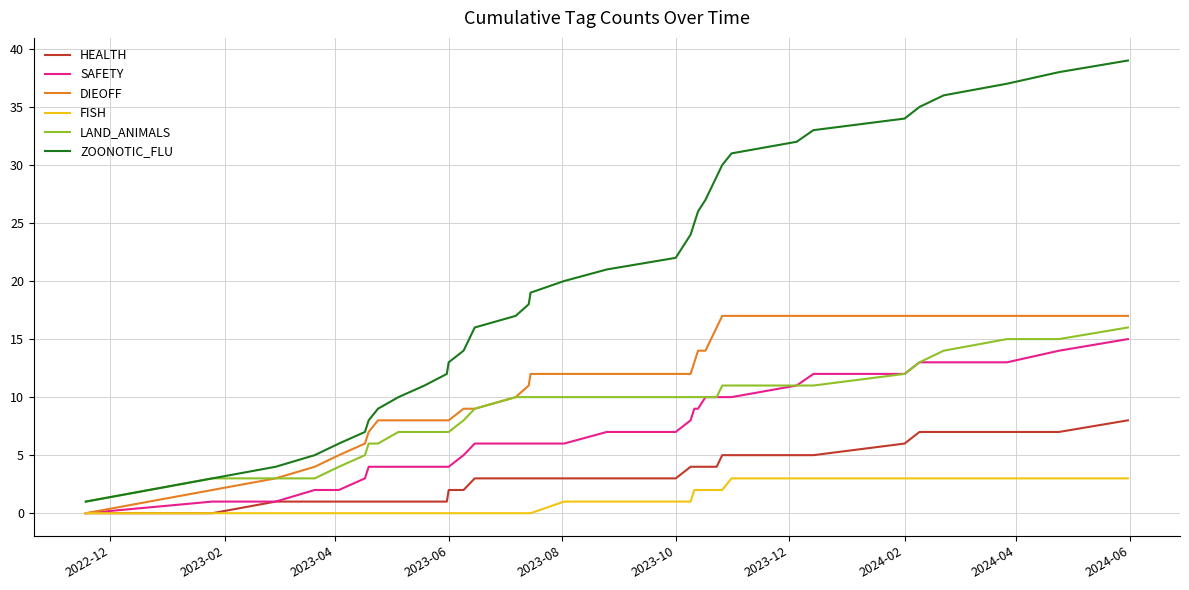

True or false: DIEOFF and ZOONOTIC_FLU intersect in this chart.

False